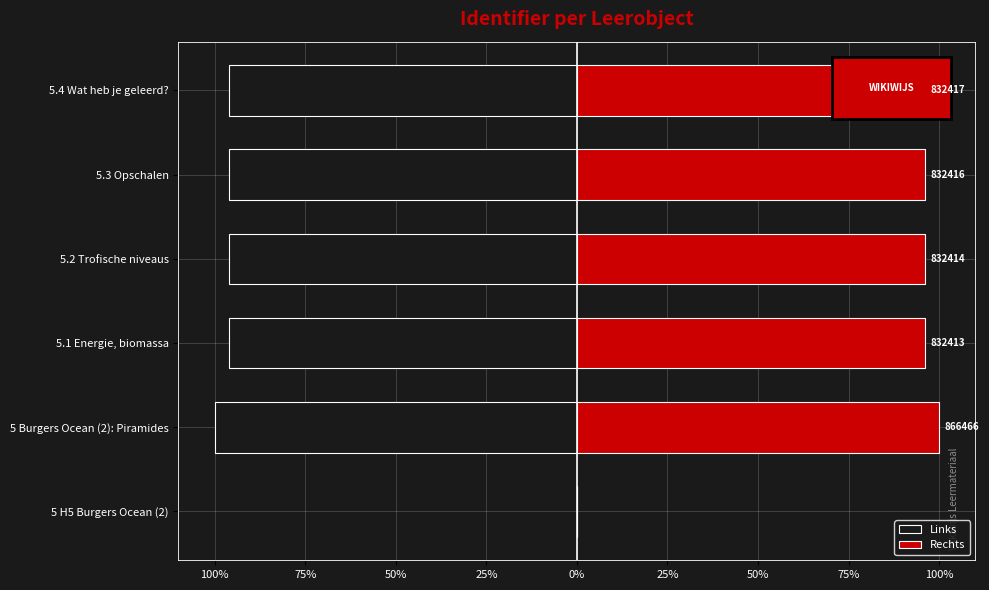

What is the sum of the Rechts values at 5.2 Trofische niveaus and 5.3 Opschalen?

192.1